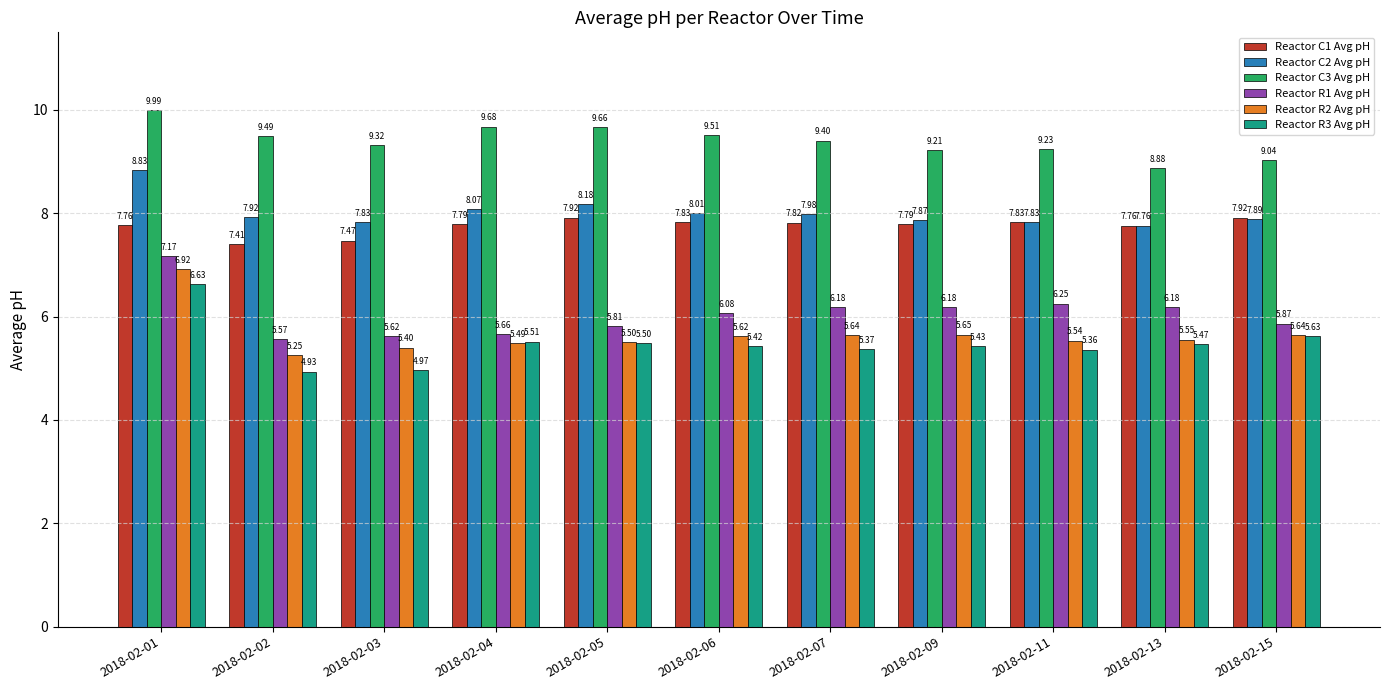

How many bars are there in total?

66